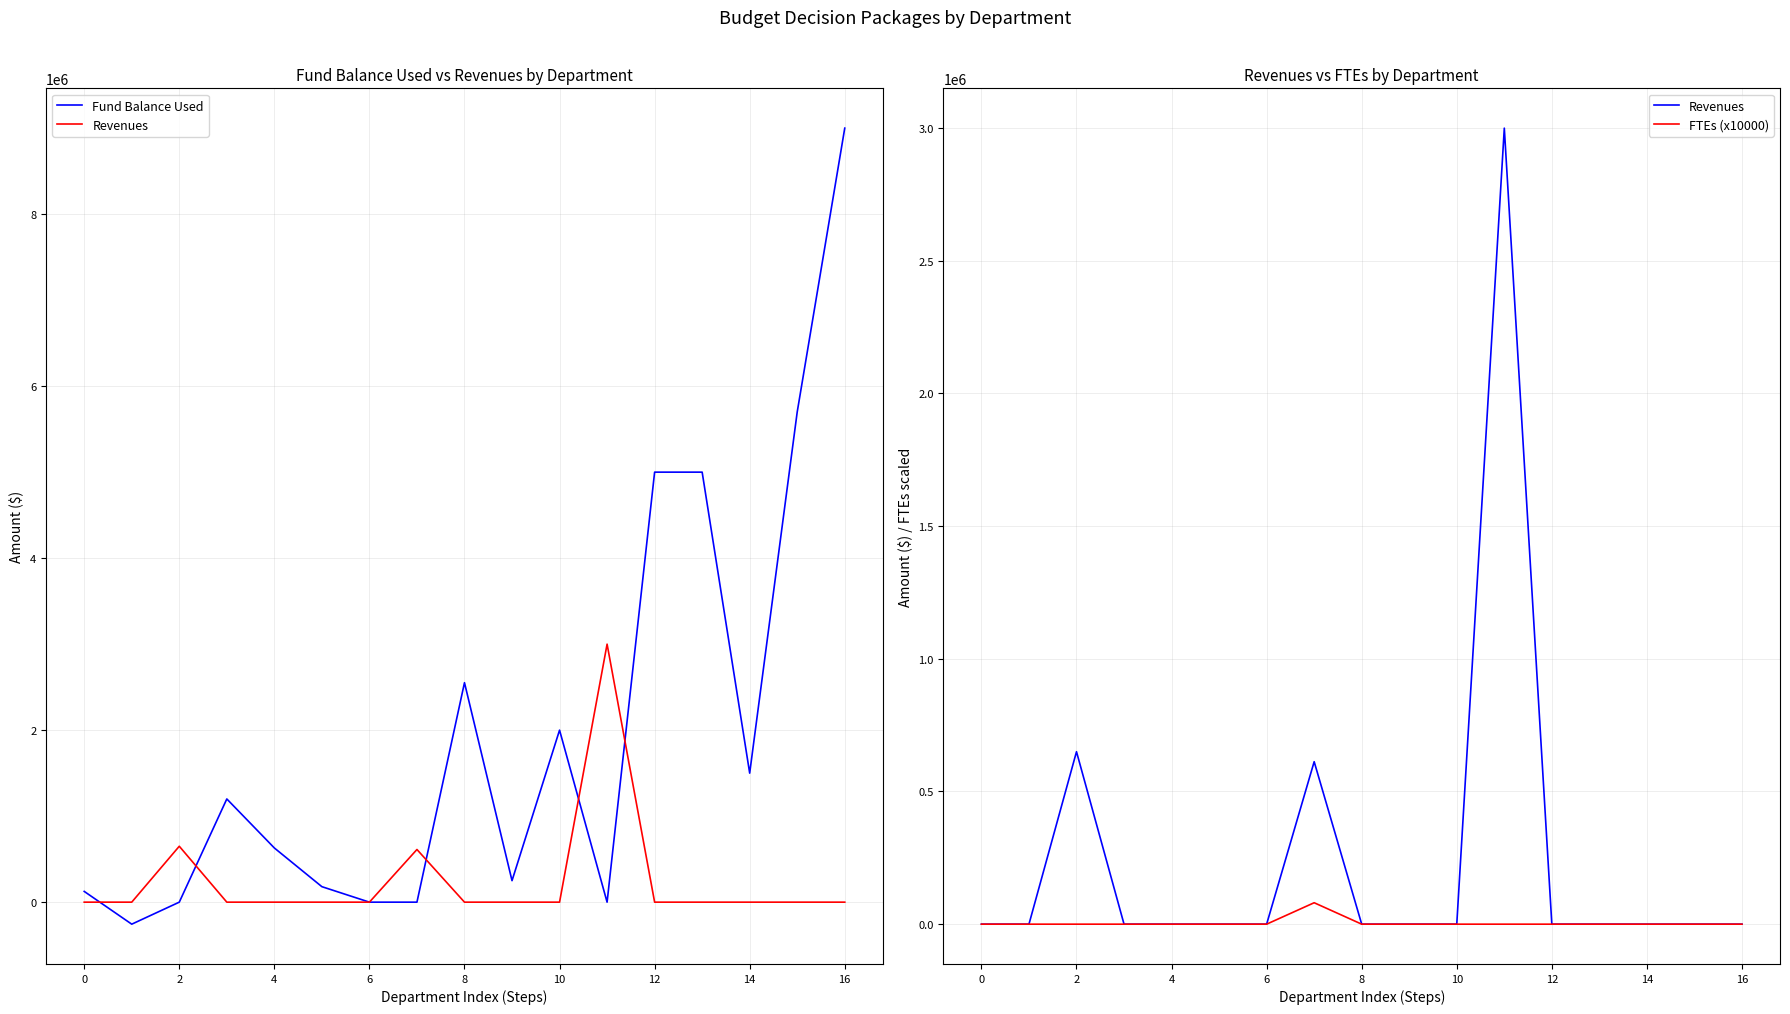

True or false: FTEs (x10000) and Revenues intersect in this chart.

False